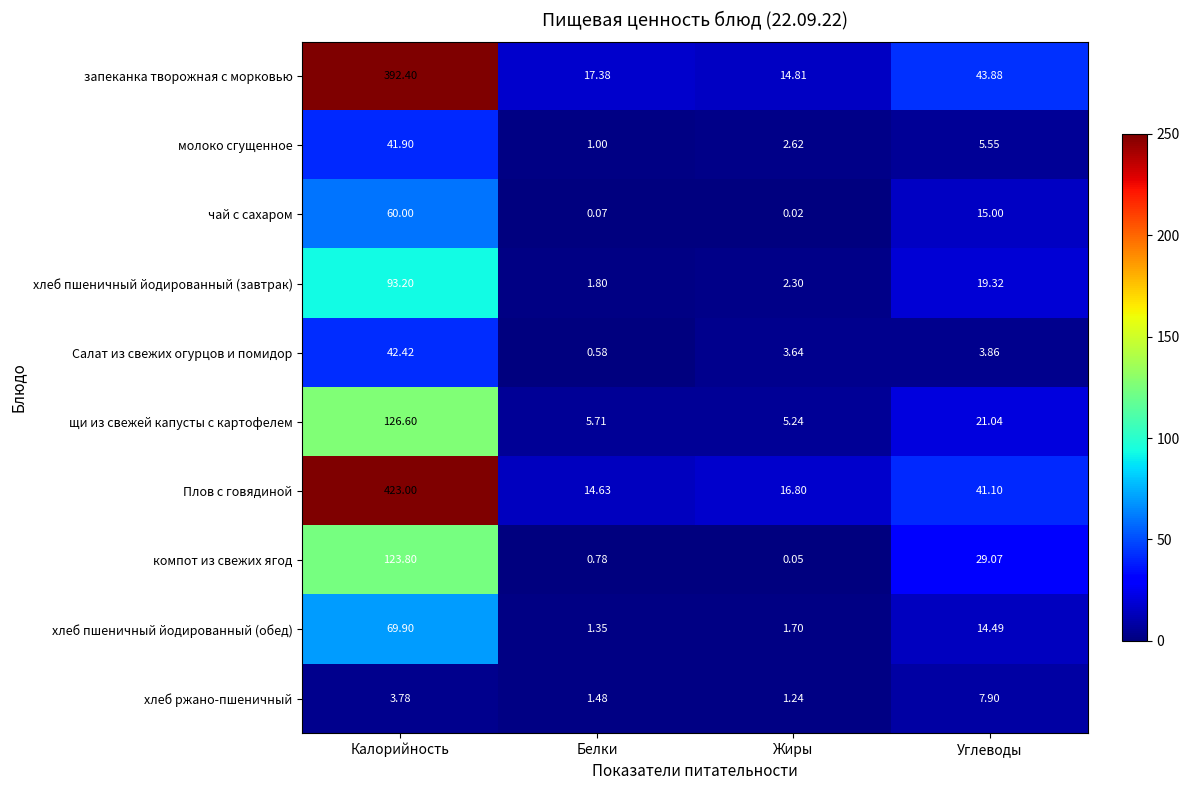

At which label does хлеб пшеничный йодированный (обед) first exceed 14?

Калорийность